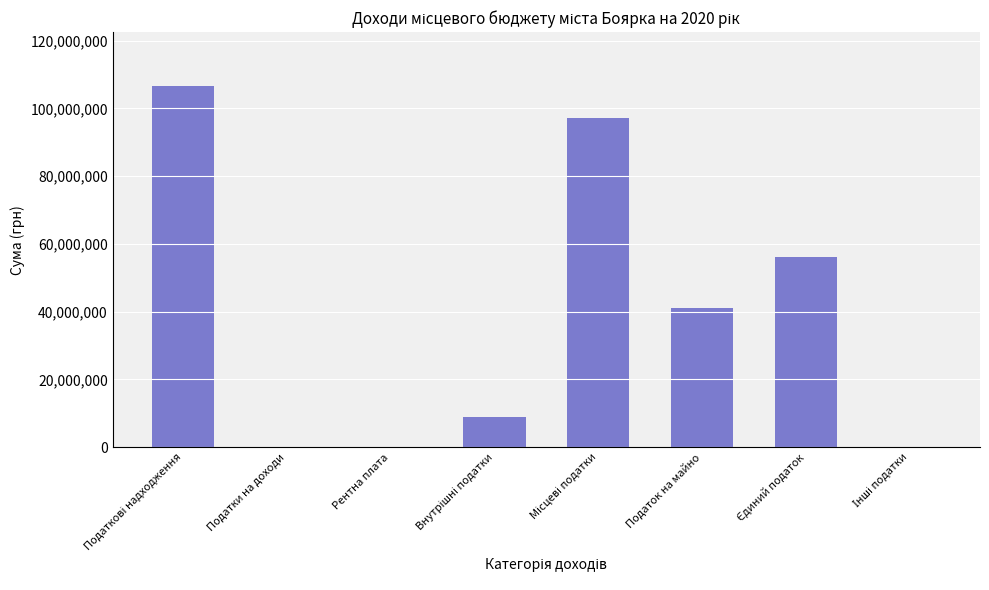

True or false: the data shows 22858476 at Податок на майно.

False